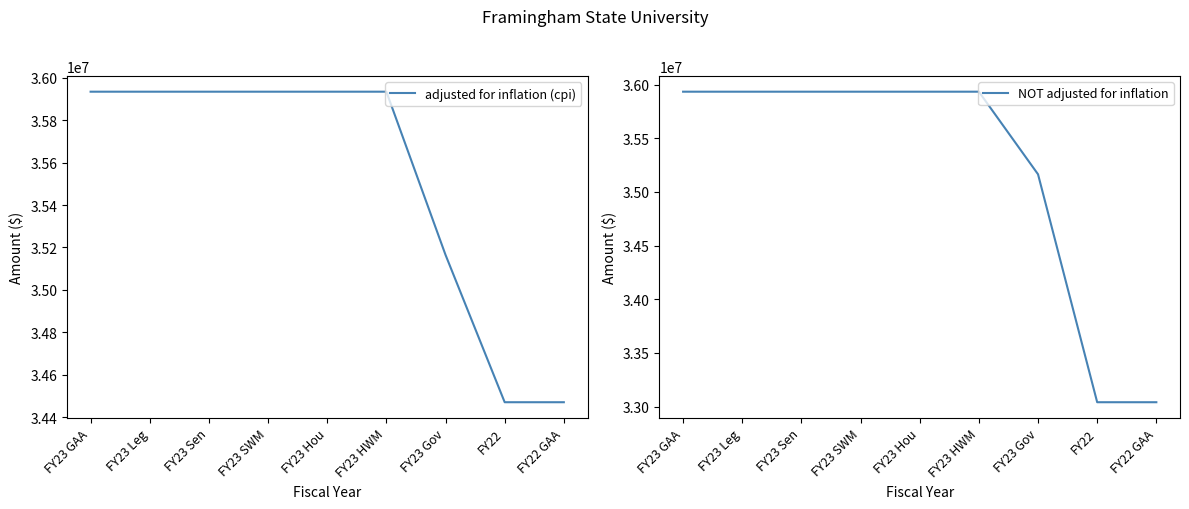

How many lines are shown in the chart?

2